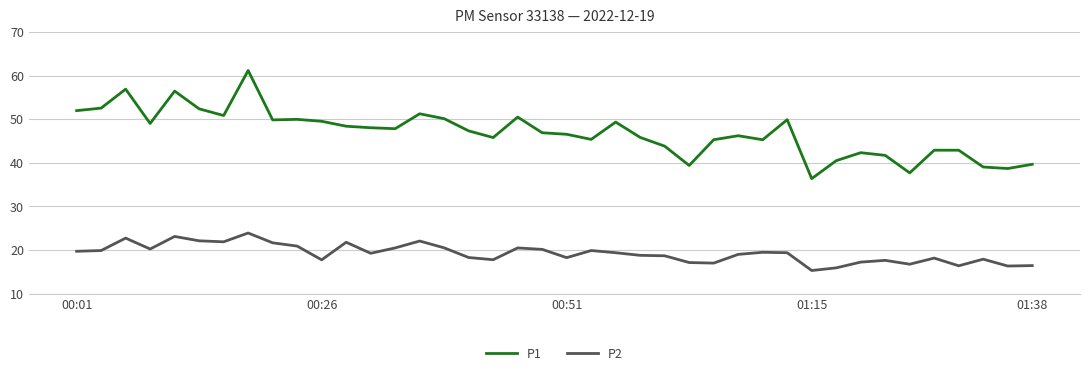

True or false: P1 and P2 cross at least once.

False